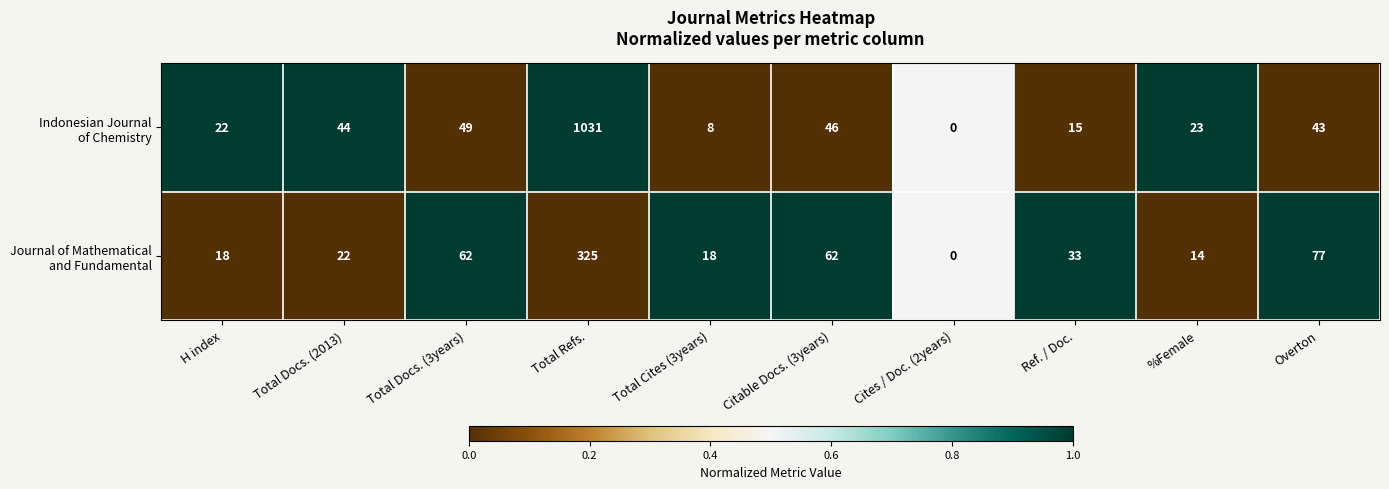

Which label corresponds to the smallest value in the chart?

Cites / Doc. (2years)